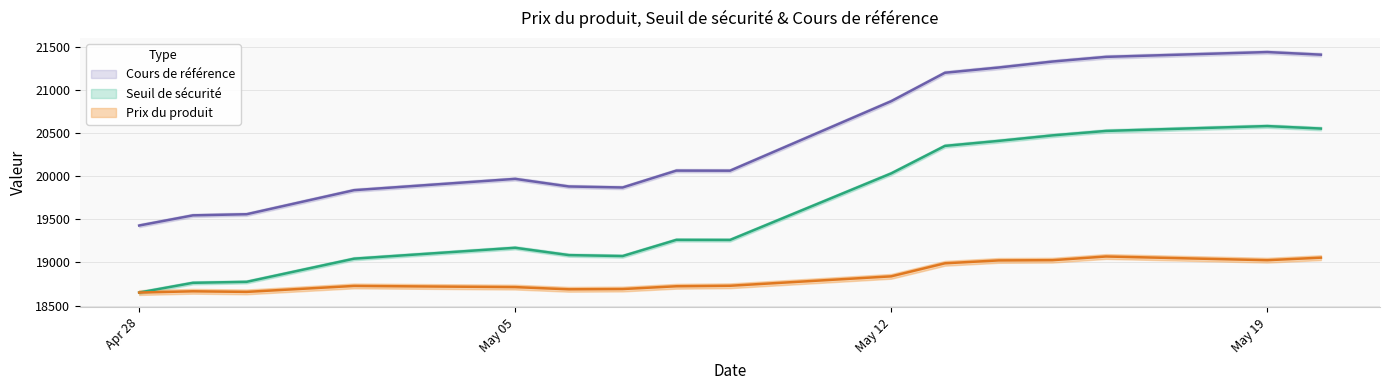

What position from the left is 2025-05-02?

4